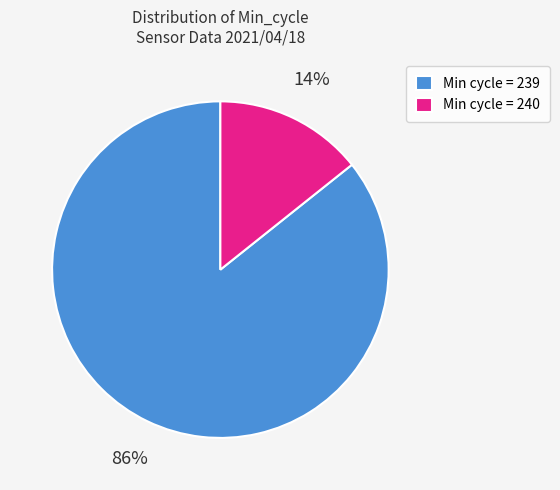

To the nearest percent, what percentage of the pie is Min cycle = 239?

86%